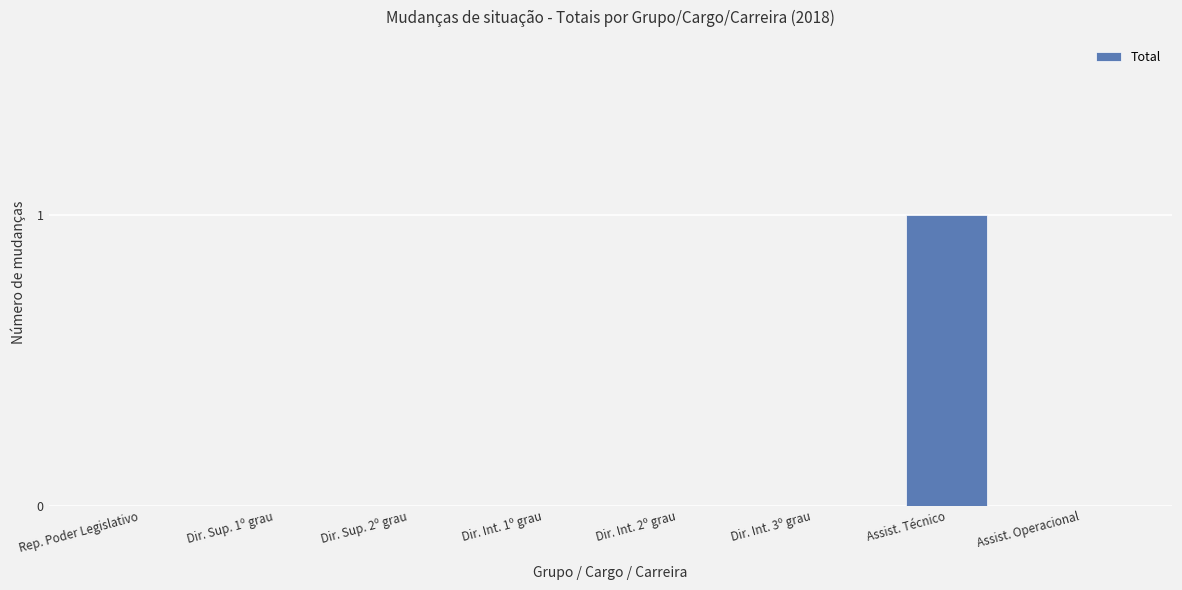

The value at Dir. Sup. 1º grau is -1. True or false?

False